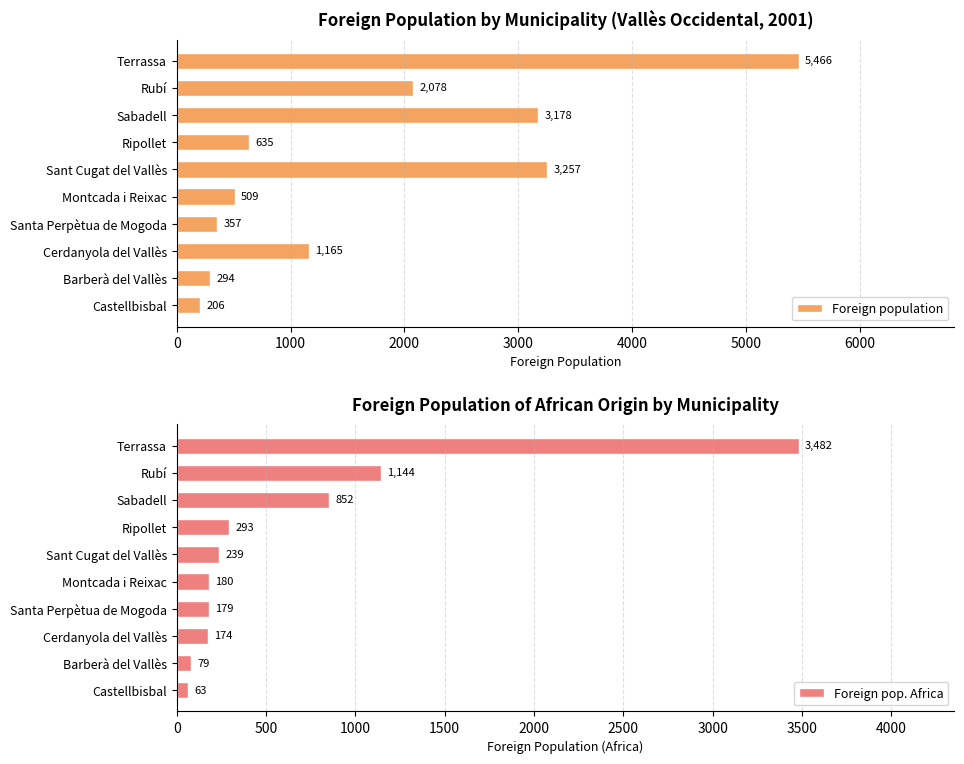

Rank the series by their maximum value, from lowest to highest.

Foreign pop. Africa, Foreign population